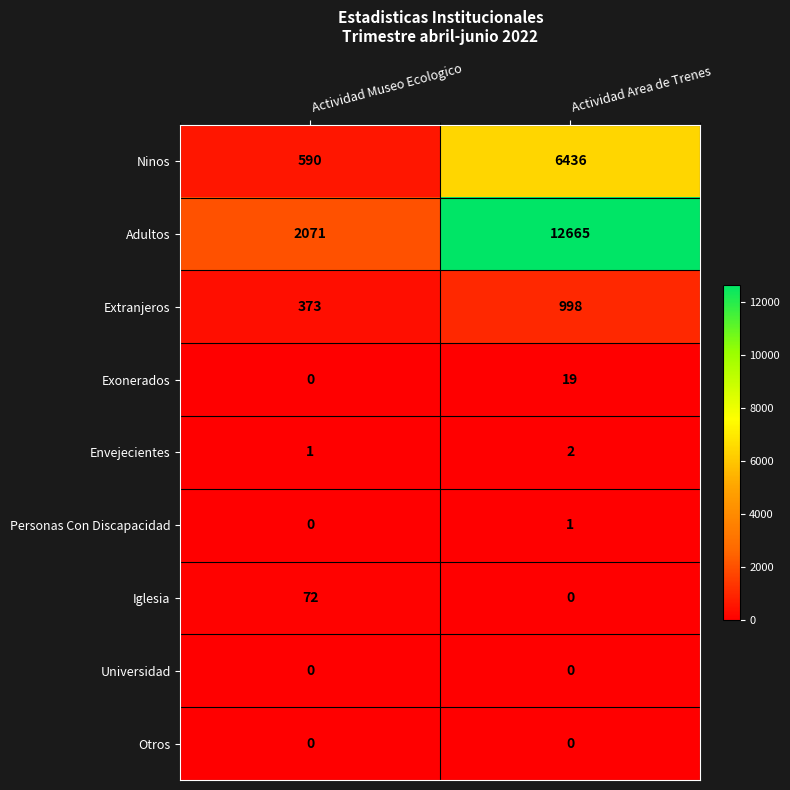

List the labels in order of Iglesia value, smallest first.

Actividad Area de Trenes, Actividad Museo Ecologico